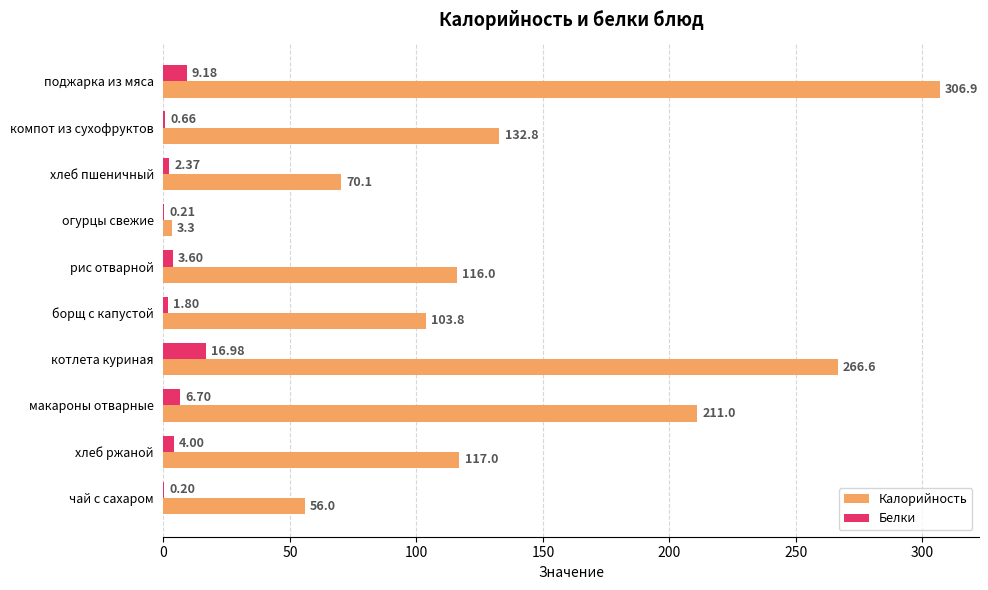

At which category is the sum across all series the highest?

поджарка из мяса